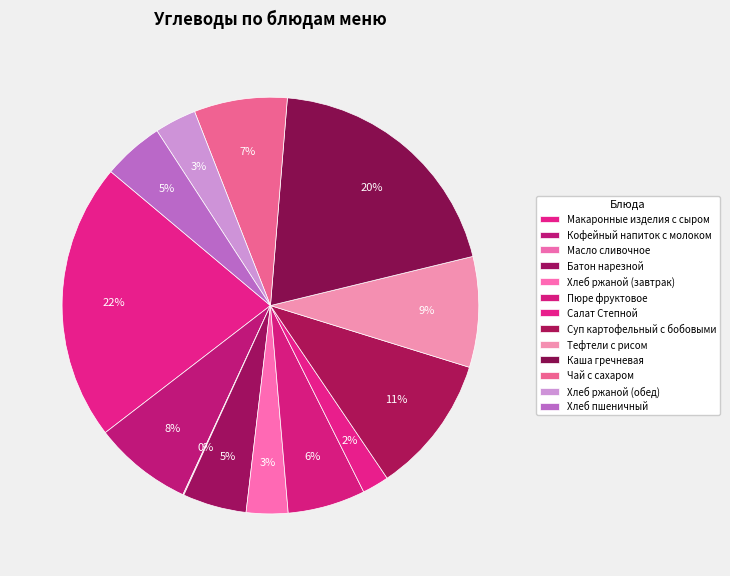

How much of the chart is everything except Макаронные изделия с сыром?

78.5%